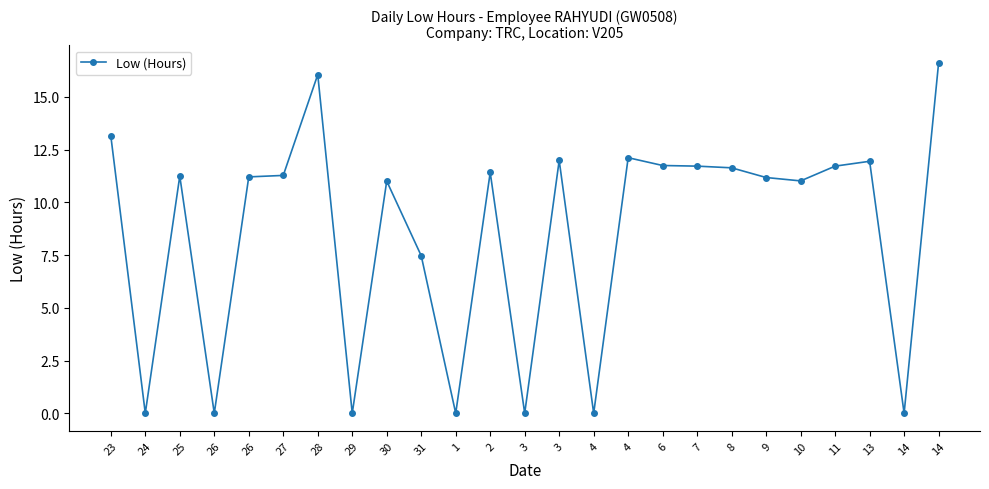

Count the number of data series in this chart.

1